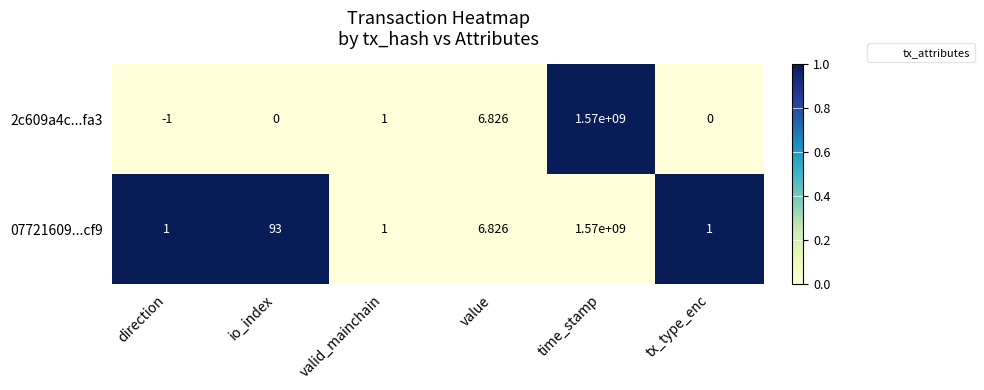

List the series in order of their overall mean, highest first.

07721609...cf9, 2c609a4c...fa3